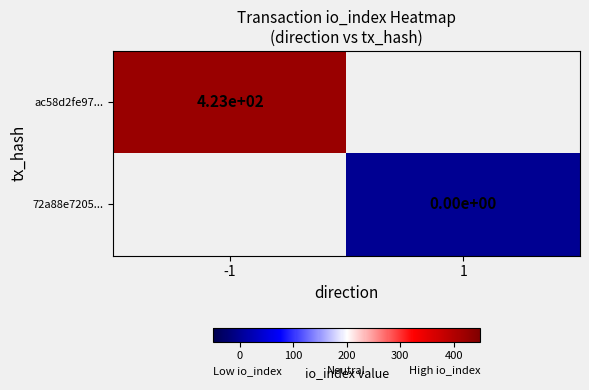

Is it true that ac58d2fe97... equals 183 at -1?

False